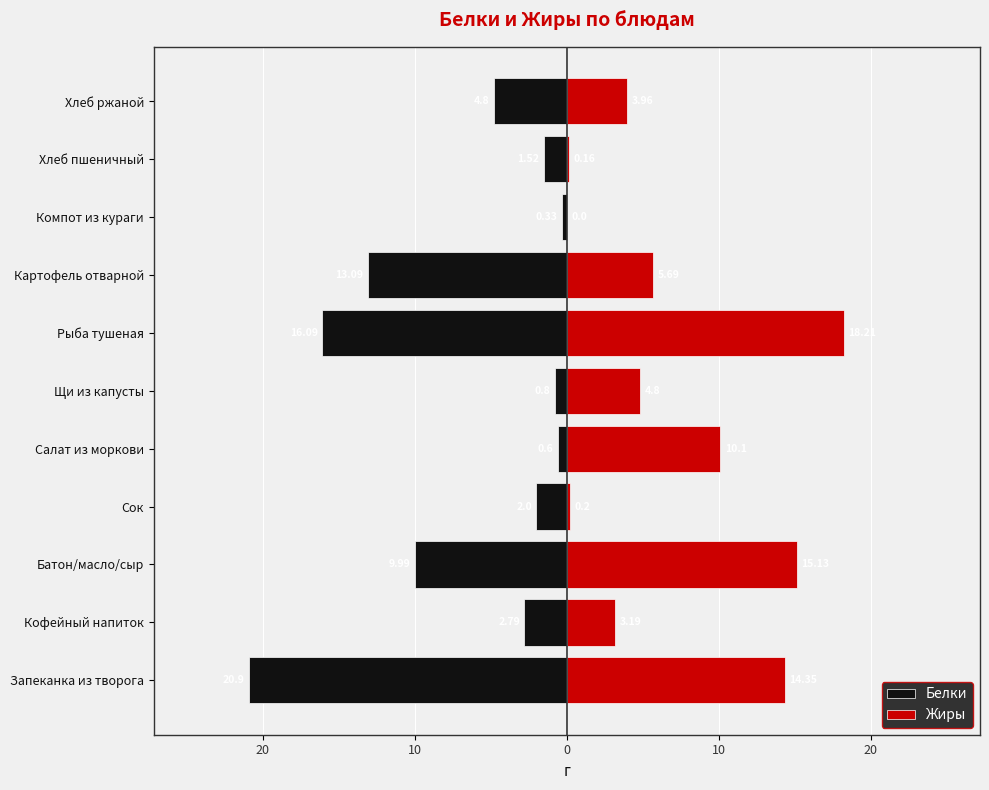

Which series has the largest total across all categories?

Жиры